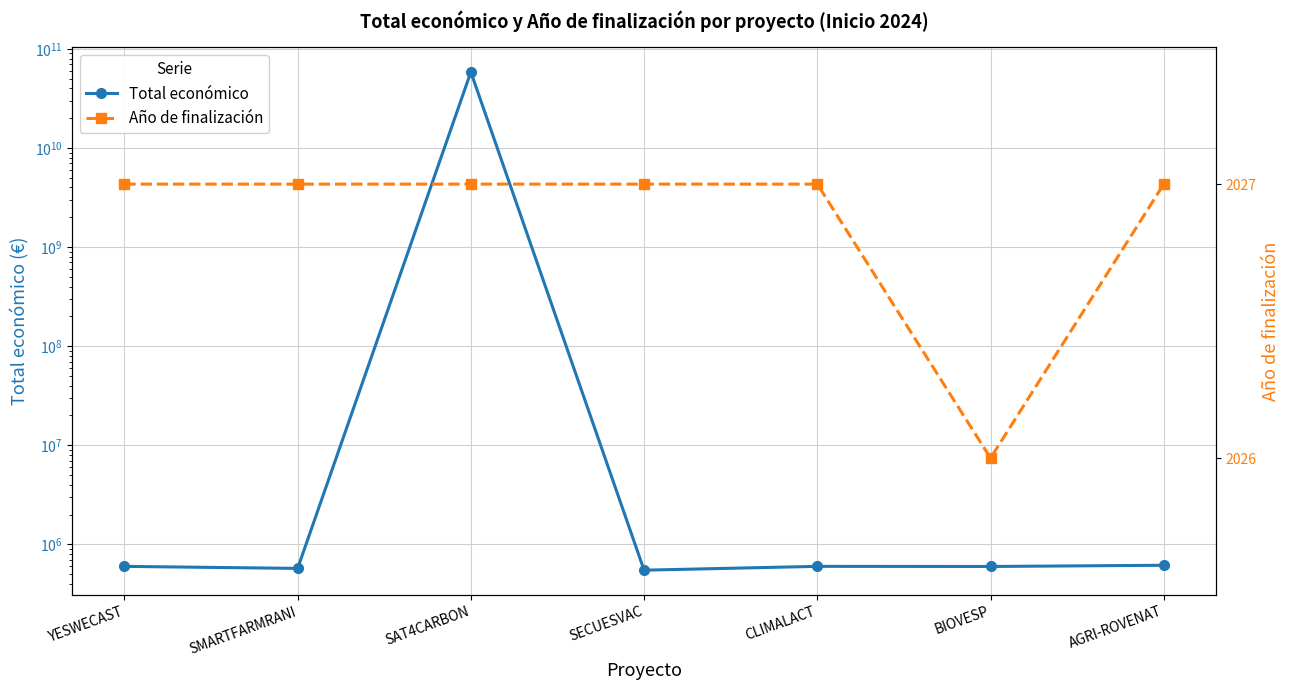

Rank the series by their average value, from highest to lowest.

Total económico, Año de finalización